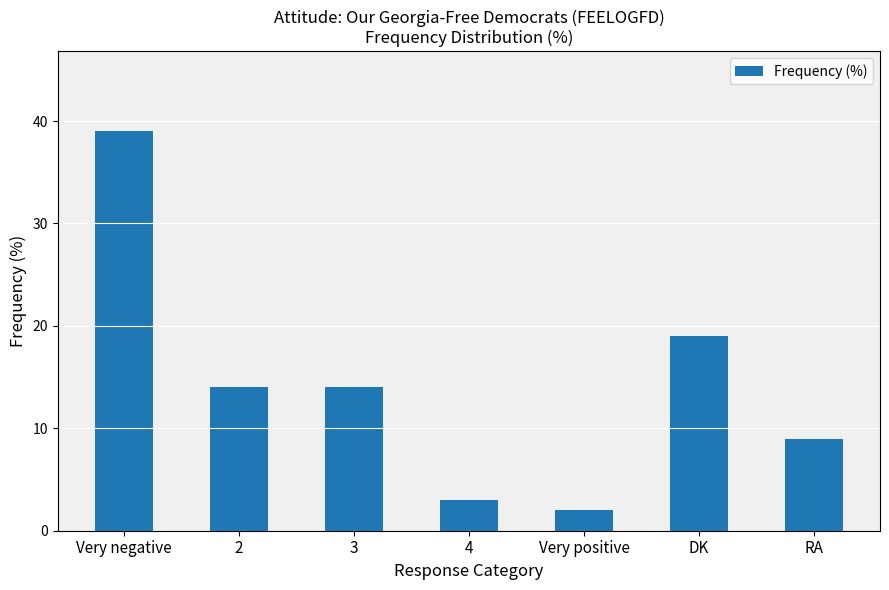

True or false: the data shows 14 at 2.

True